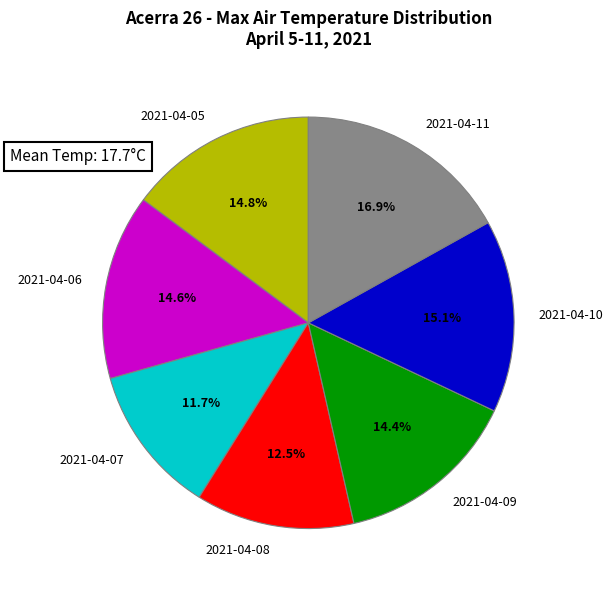

What portion of the pie excludes 2021-04-08?

87.5%